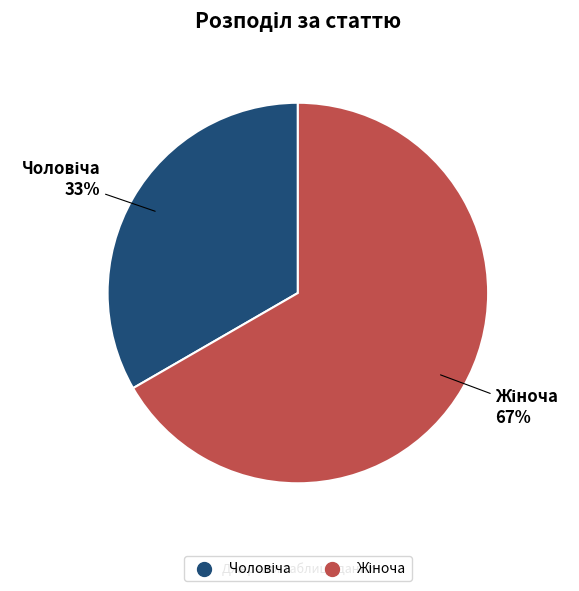

Count the number of slices in the pie.

2